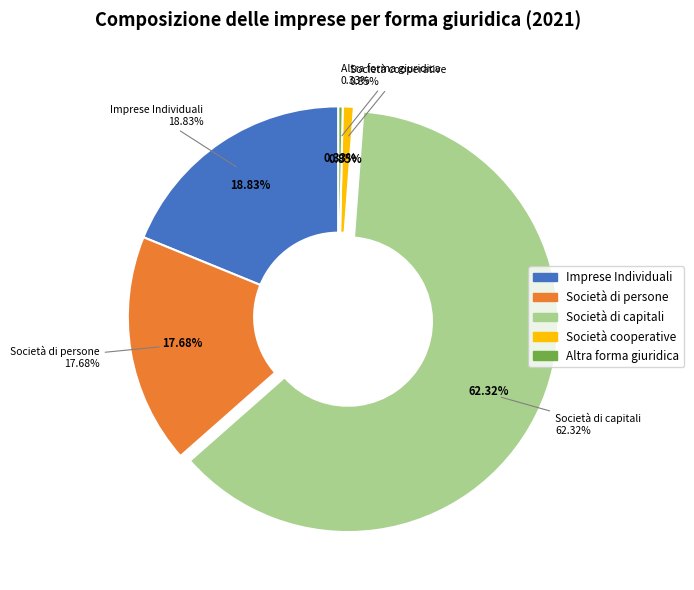

True or false: Società di capitali accounts for 62% of the total.

True